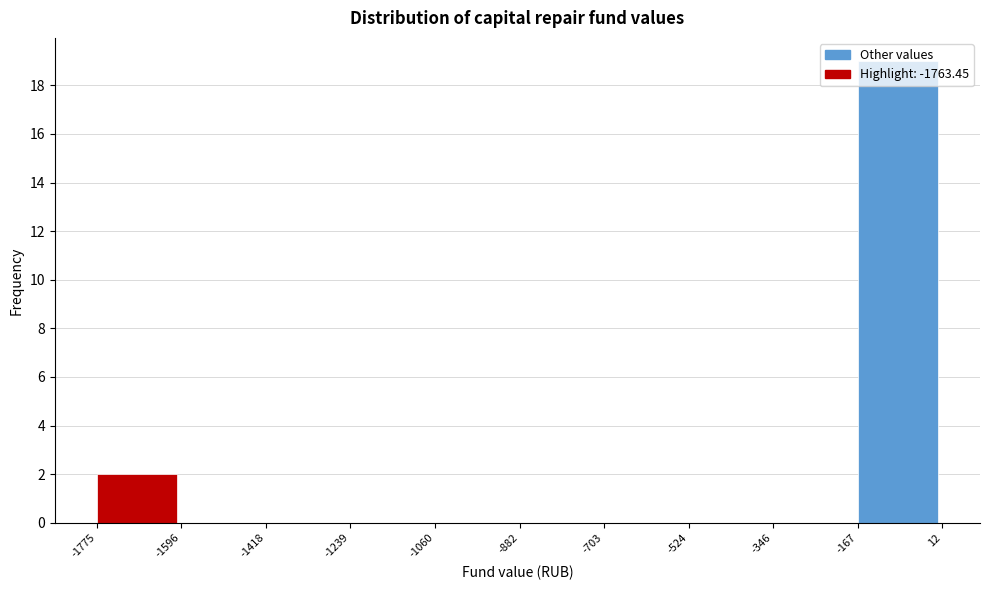

What is the height of the bar covering -167 to 12 on the x-axis? The values are not printed on the chart, so give them approximately, as read against the axis.

19